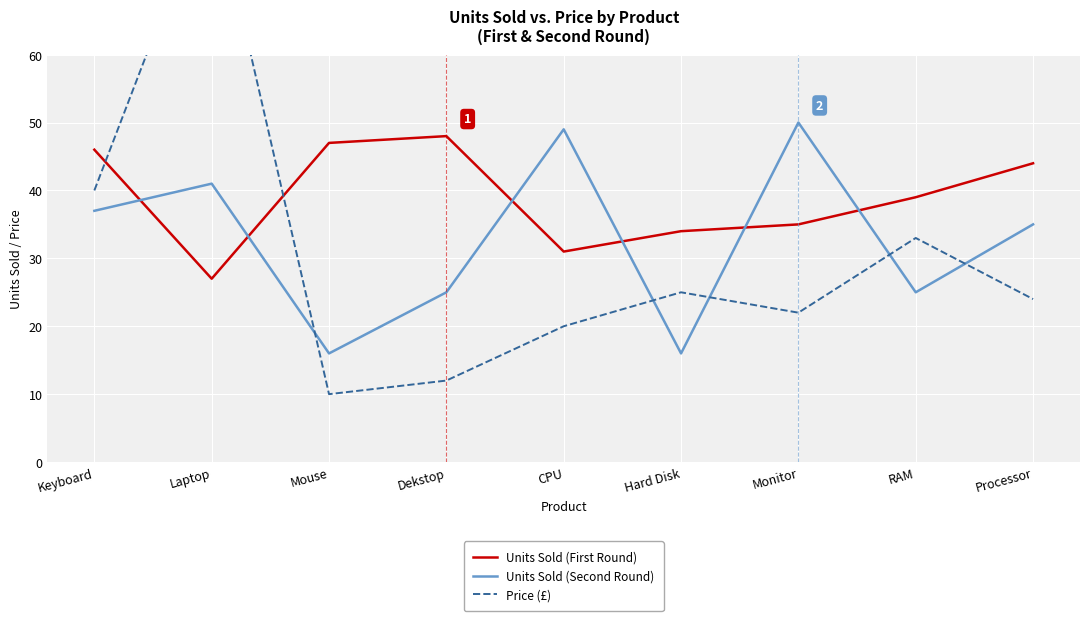

What are all the series names shown in the legend?

Units Sold (First Round), Units Sold (Second Round), Price (£)